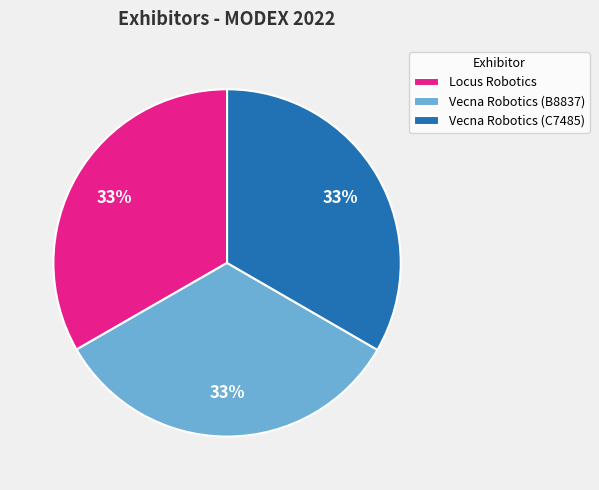

Is it true that Vecna Robotics (B8837) is 33% of the pie?

True